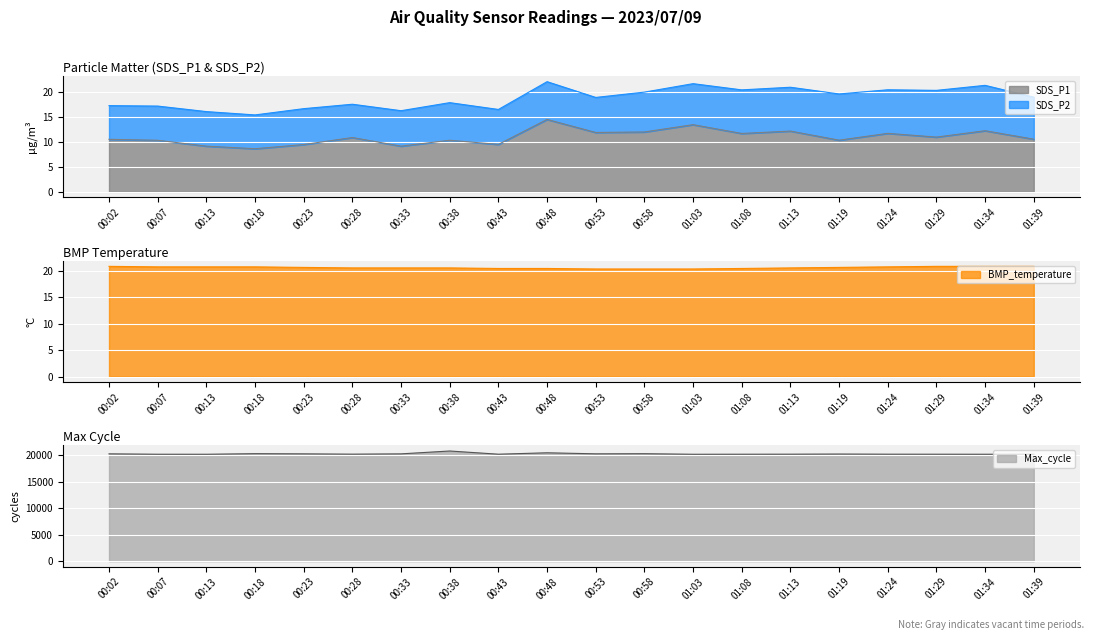

At which category does SDS_P1 reach its first local peak?

00:28